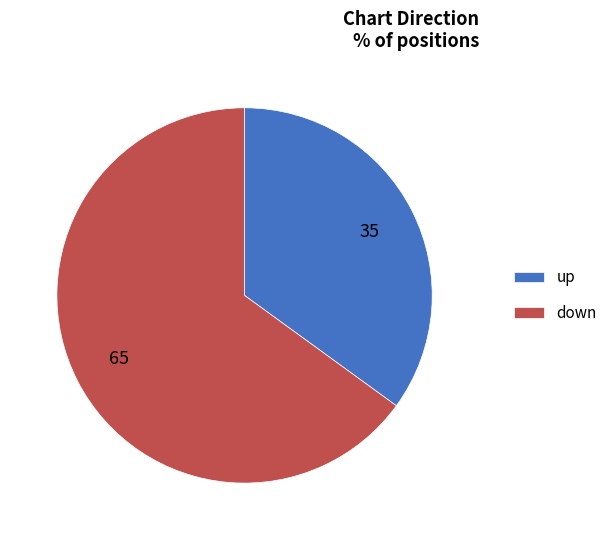

Is there any slice that represents more than half of the pie?

Yes